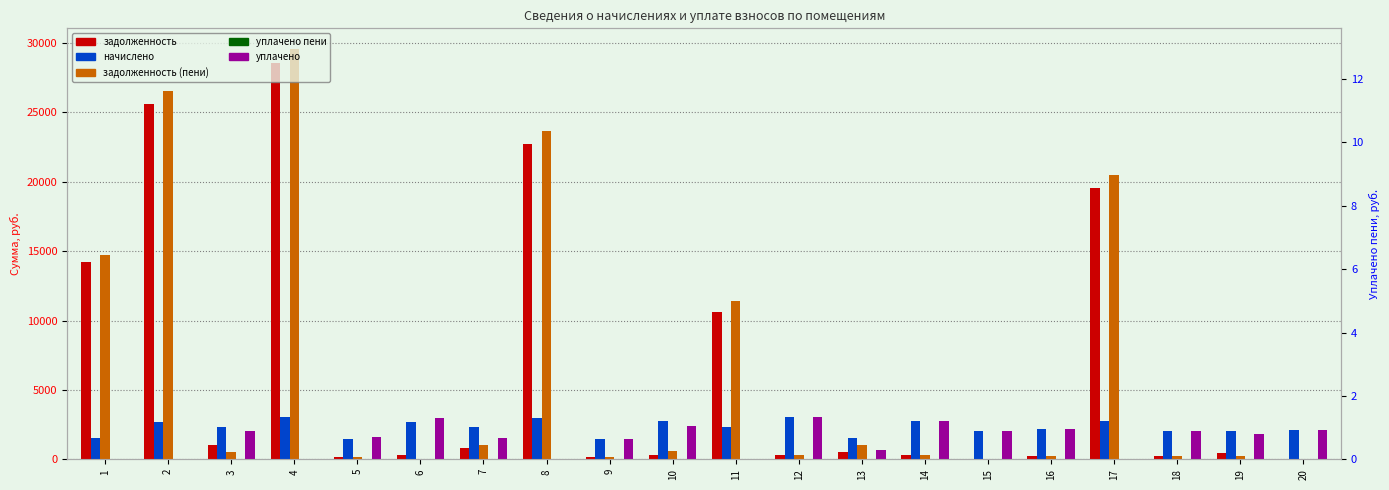

Reading left to right, extract all data points from this chart.

задолженность: 14207.8	25646.6	1034.6	28581.5	161.7	298.4	777.5	22696.5	162.7	302.6	10629.4	336.0	504.0	303.7	0.0	242.7	19573.3	229.5	453.4	0.0
начислено: 1502.5	2709.4	2327.8	3019.4	1454.8	2685.5	2332.5	2976.5	1464.4	2723.7	2299.1	3024.2	1512.1	2733.2	2055.9	2184.7	2766.6	2065.4	2041.6	2108.3
задолженность (пени): 14708.7	26549.7	516.9	29588.0	161.7	0.0	1036.7	23688.7	162.7	605.3	11395.8	336.0	1008.1	303.7	0.0	242.7	20495.5	229.5	226.8	0.0
уплачено пени: 0.0	0.0	0.0	0.0	1.2	0.0	0.0	0.0	0.0	0.0	0.0	0.0	1.4	0.0	0.0	0.0	0.0	0.0	0.0	0.0
уплачено: 0.0	0.0	2069.5	0.0	1615.9	2983.9	1555.0	0.0	1464.4	2421.2	0.0	3024.2	672.0	2733.2	2055.9	2184.7	0.0	2065.4	1814.7	2108.3